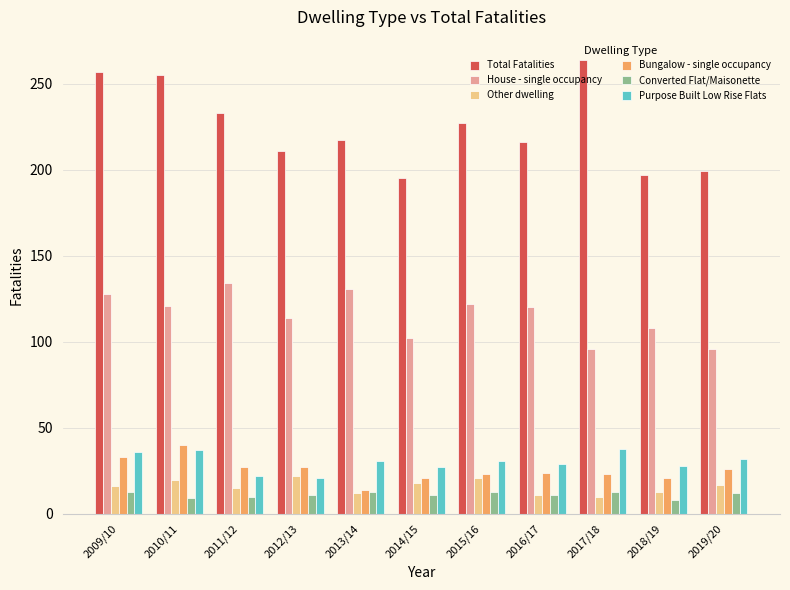

How many bars are there in each group?

6